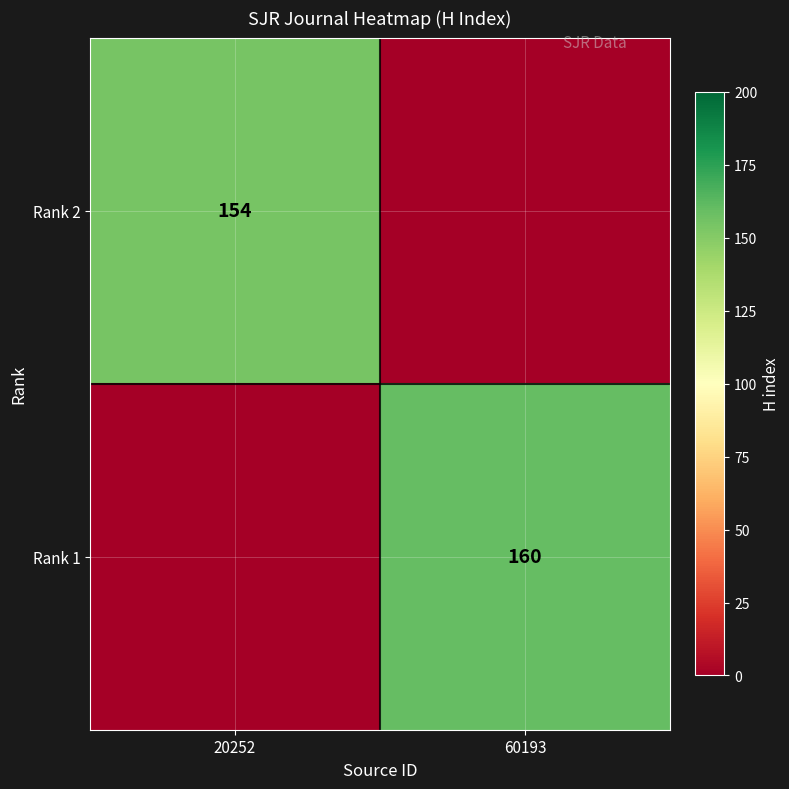

The Rank 1 series shows 111 at 60193. True or false?

False